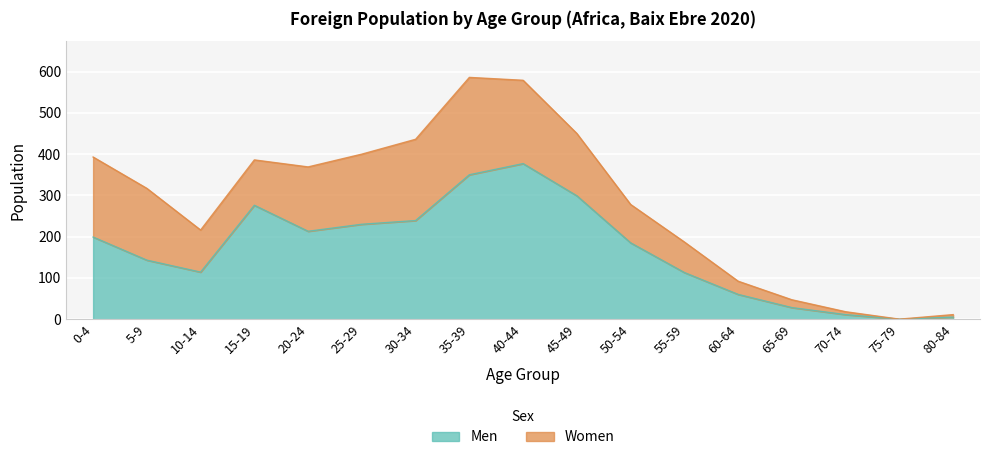

What is the label of the 16th point from the right?

5-9